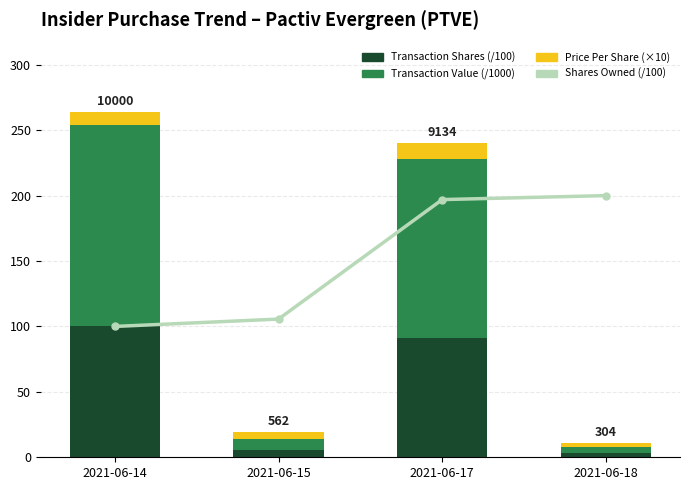

Is the value of Shares Owned (/100) at 2021-06-15 greater than the value of Price Per Share (×10) at 2021-06-18?

Yes